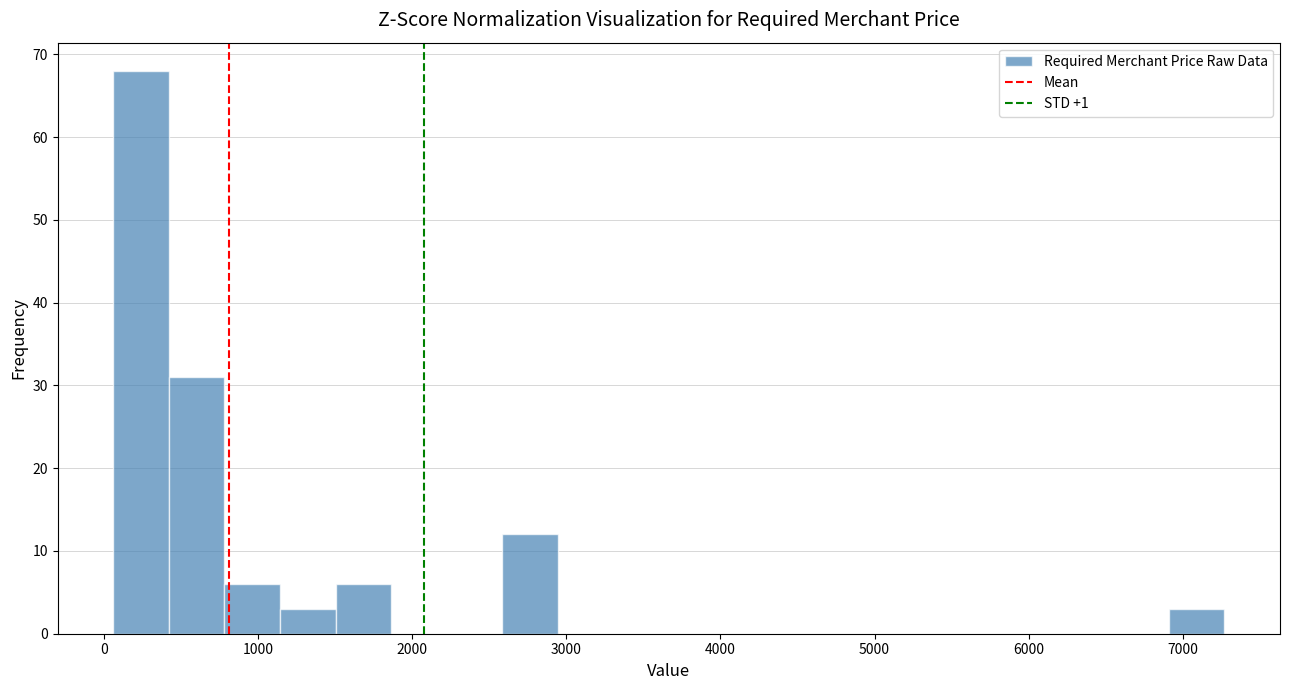

Read against the x-axis, roughly where is the centre of the tallest bar?

200